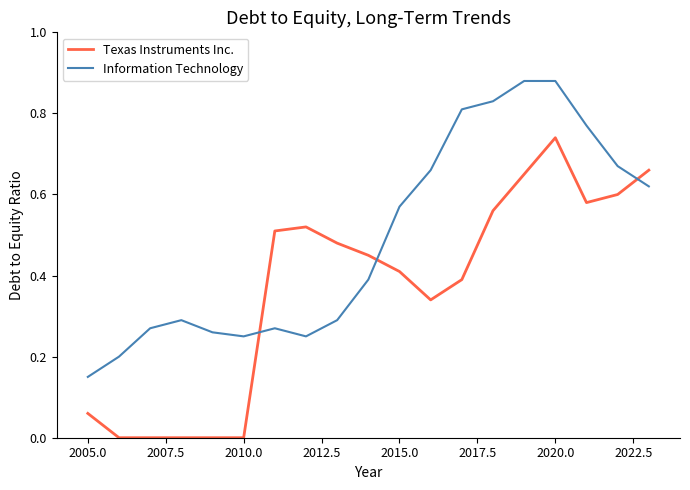

True or false: Texas Instruments Inc. and Information Technology intersect in this chart.

True